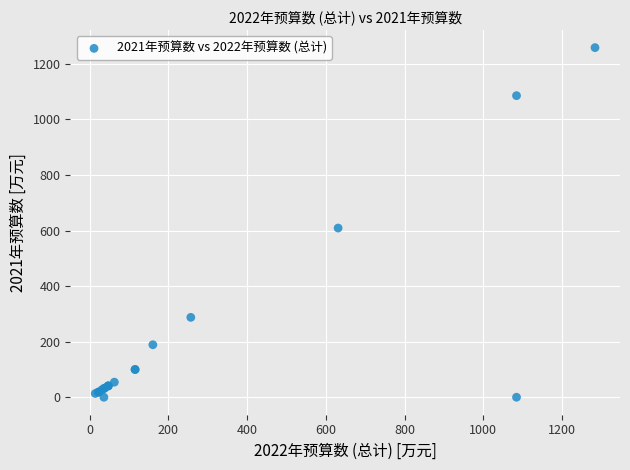

What Y value in the scatter plot is closest to 629?

609.1